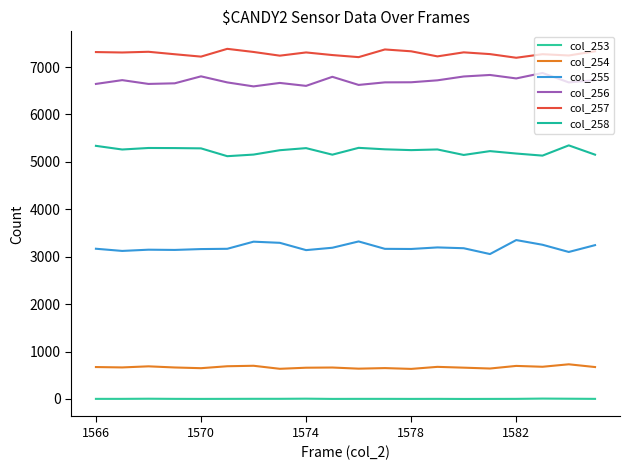

Does the chart have visible grid lines?

No